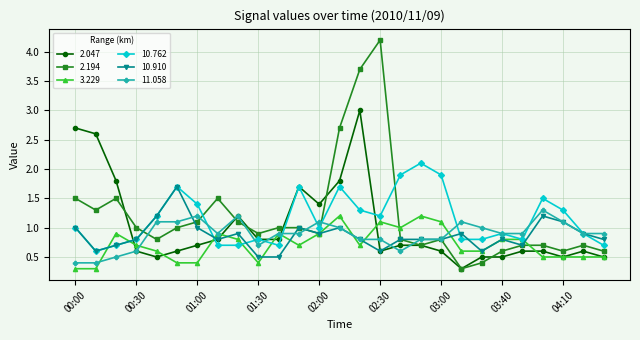

How many data points in 10.762 are less than 1?

13